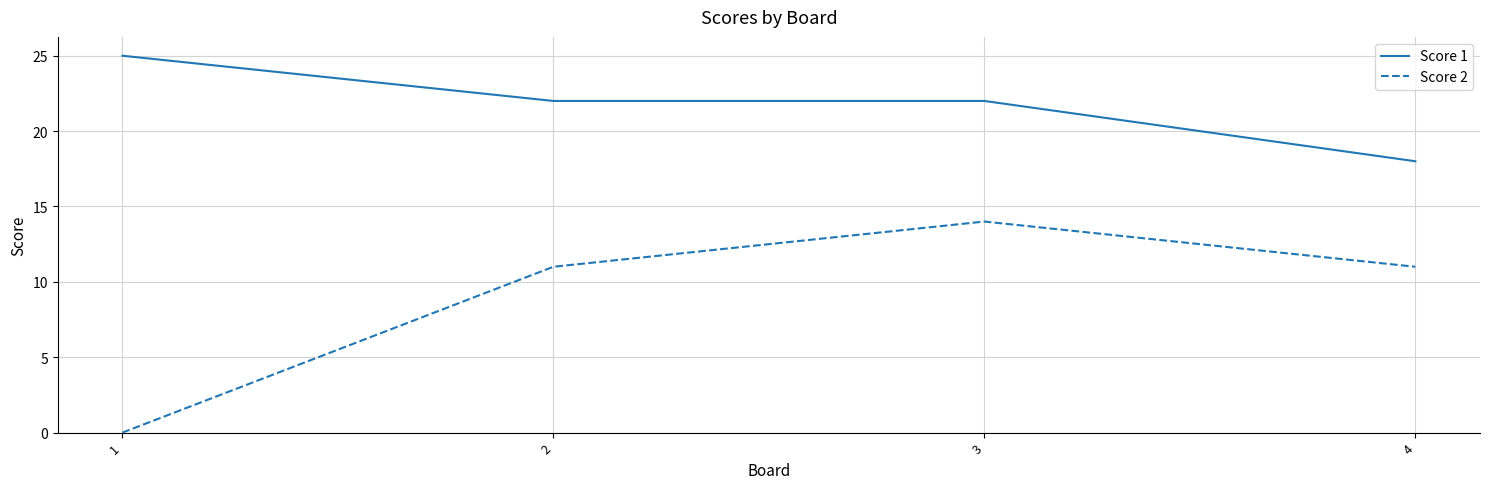

What is the total value across all series at 3?

36